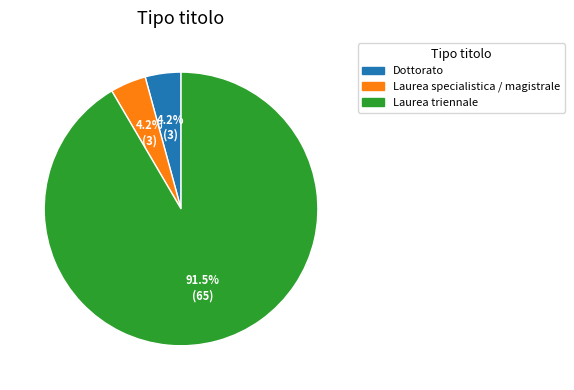

What is the largest slice in the pie chart?

Laurea triennale